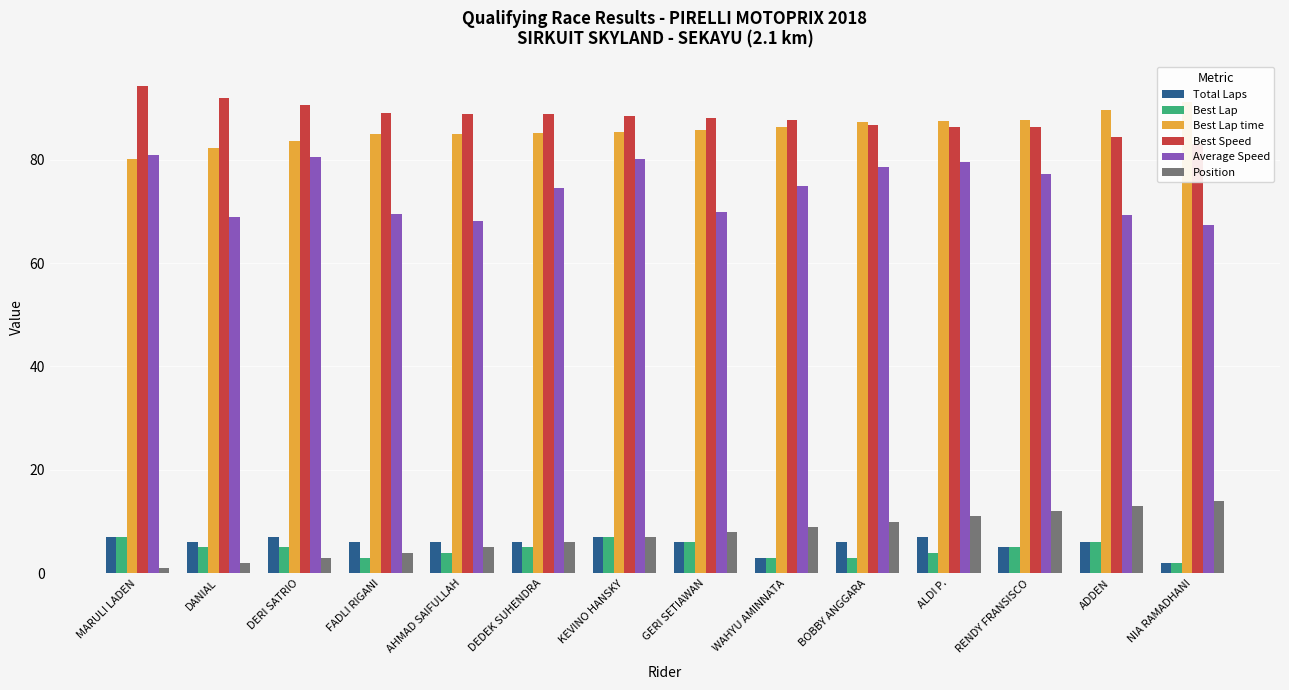

Are the bars horizontal?

No